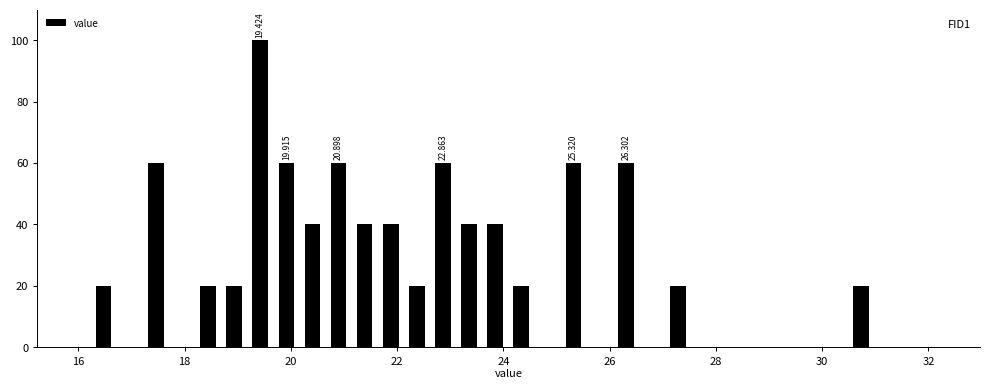

Around what value on the x-axis is the tallest bar? Give the approximate position of its centre, as read against the axis.

19.4